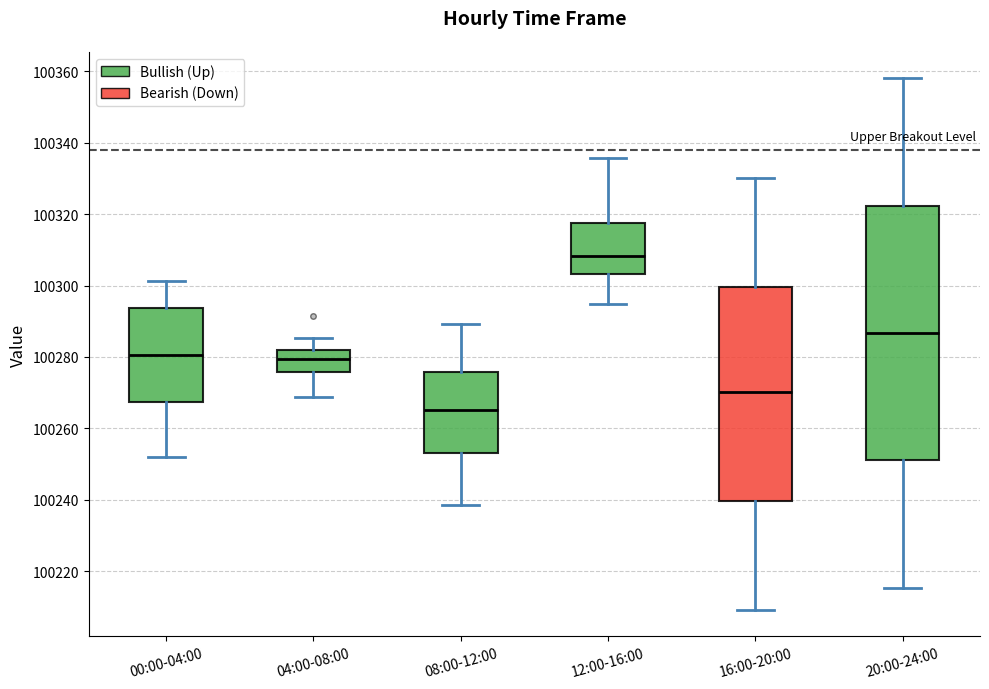

Comparing the boxes themselves (not the whiskers), which one is the tallest?

20:00-24:00